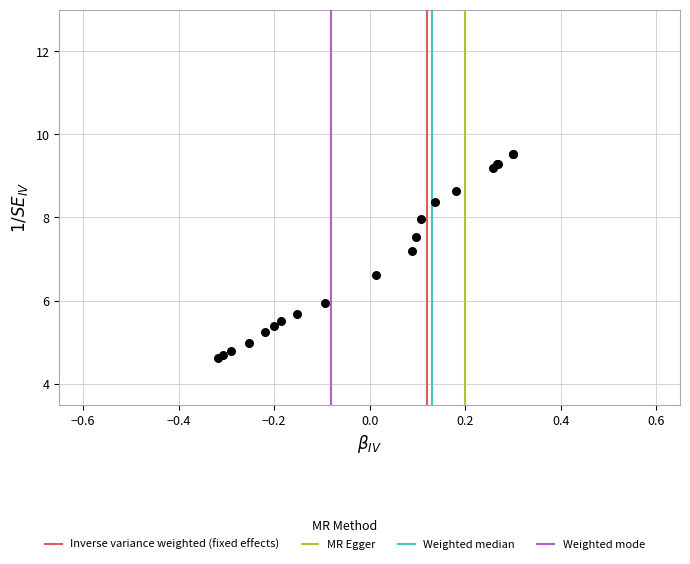

What Y value in the scatter plot is closest to 7?

7.2